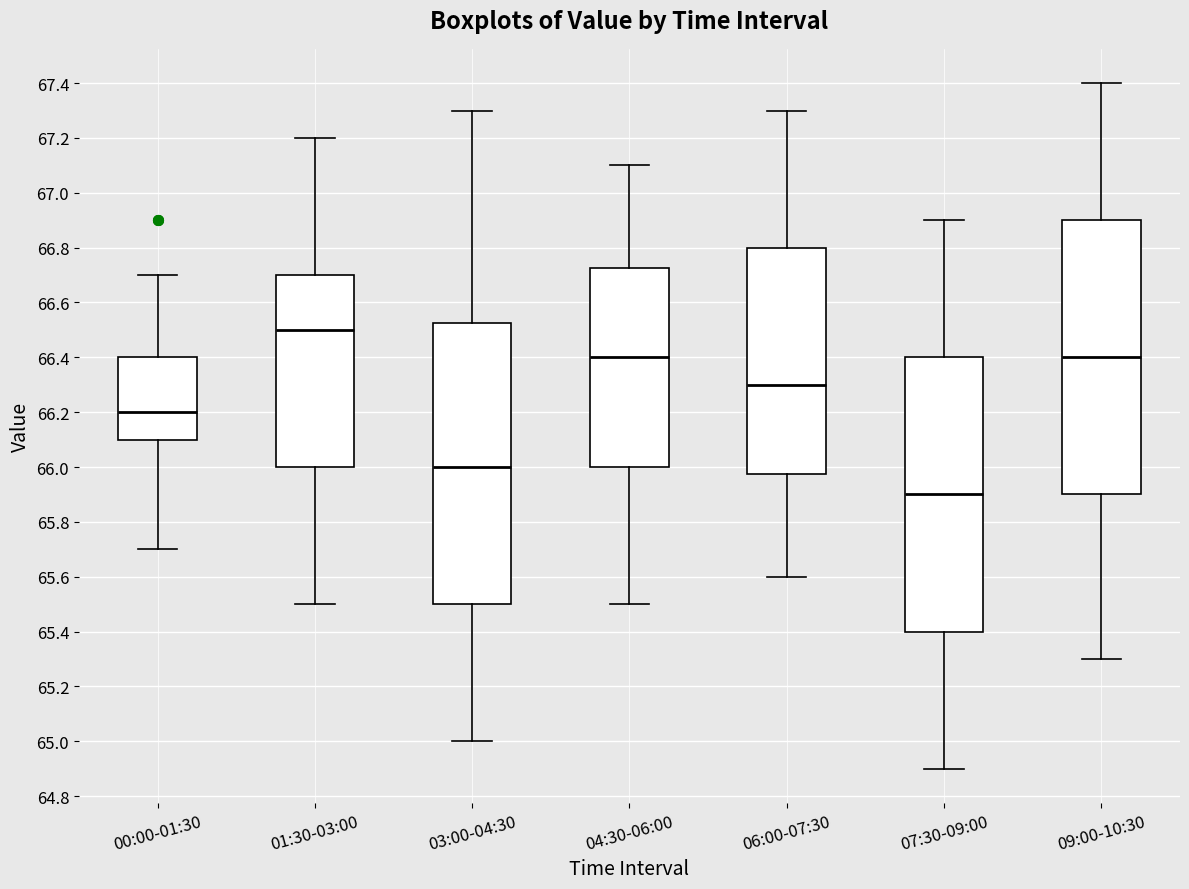

Where is the lower edge of the box for 03:00-04:30 on the y-axis? The values are not printed on the chart, so give them approximately, as read against the axis.

65.50